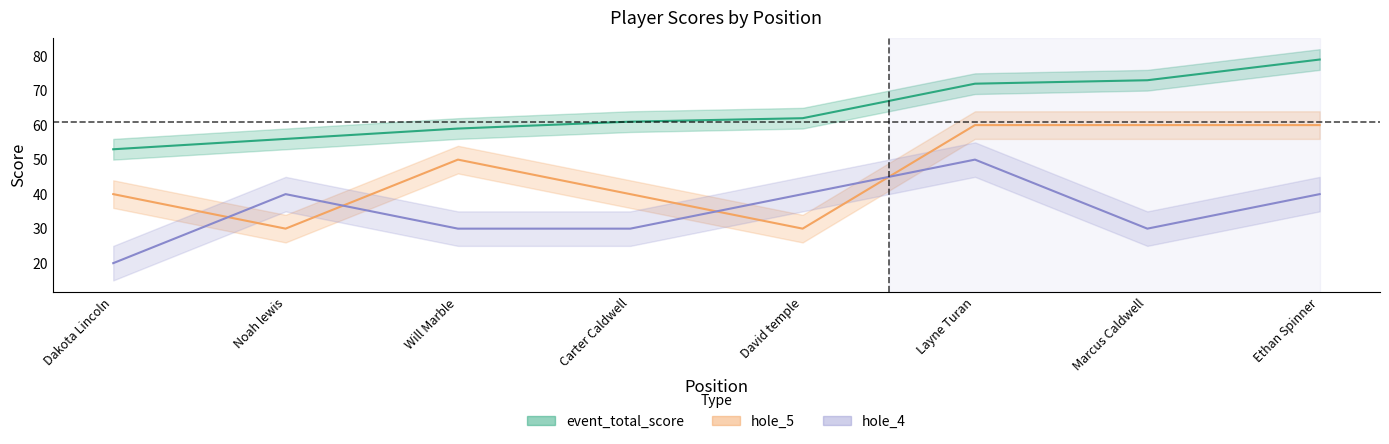

What is the spread (max minus min) of values at Ethan Spinner?

39